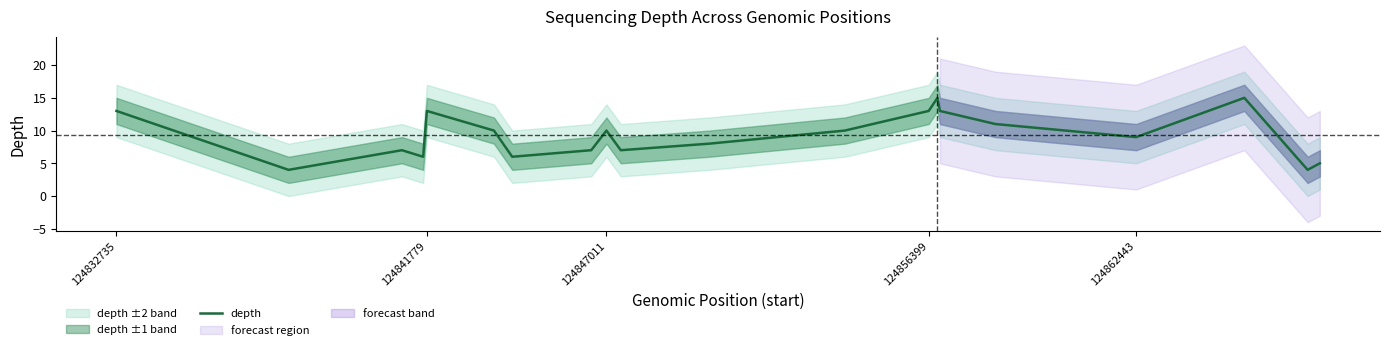

True or false: depth has a value of 3 at 124862443.

False